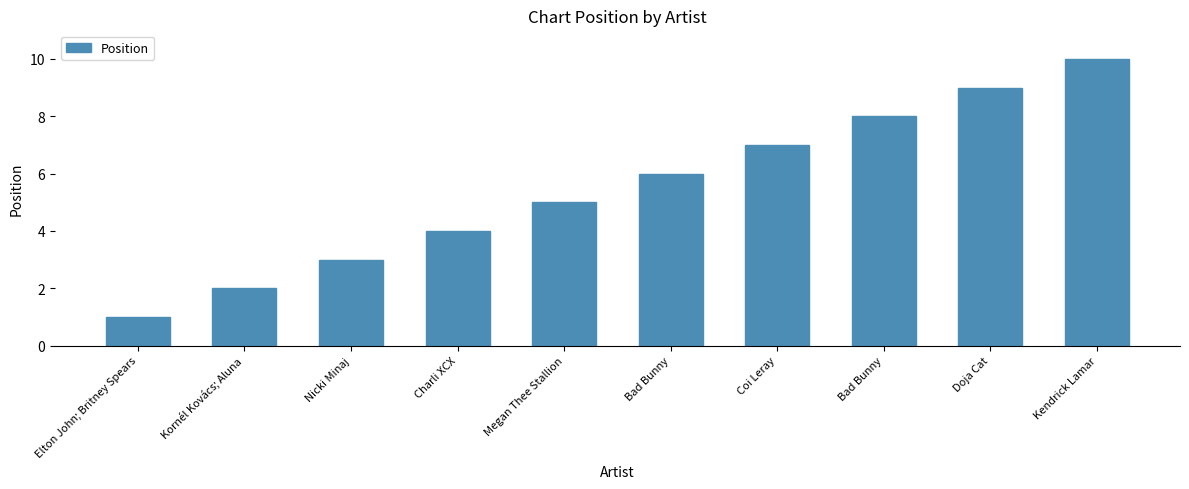

What is the sum of all values?

55